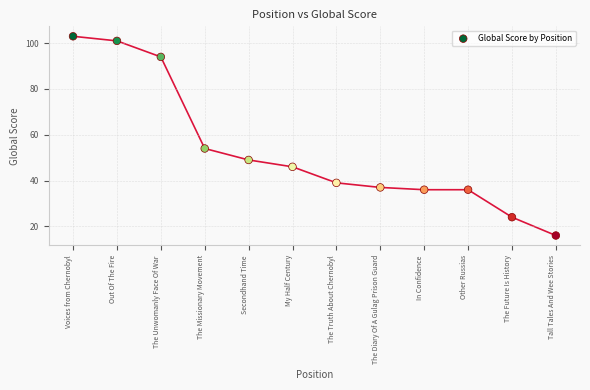

What Y value in the scatter plot is closest to 59?

54